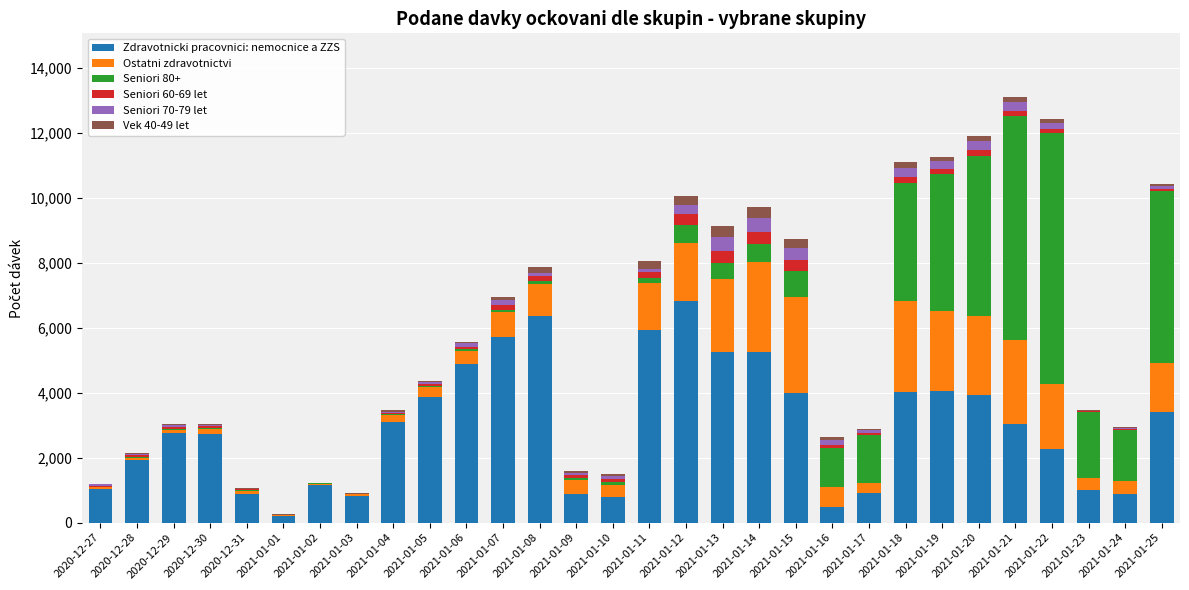

What is the maximum value for Zdravotnicki pracovnici: nemocnice a ZZS?

6821